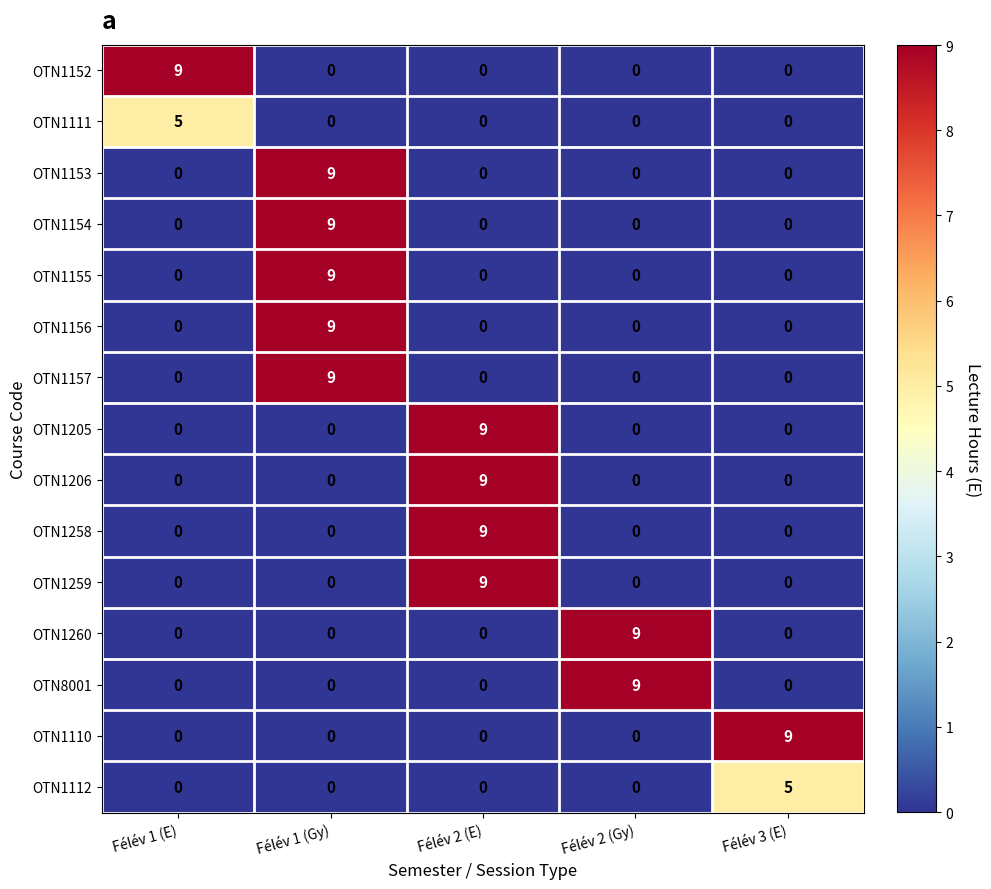

Count the OTN1260 values in the range 0 to 1.

4